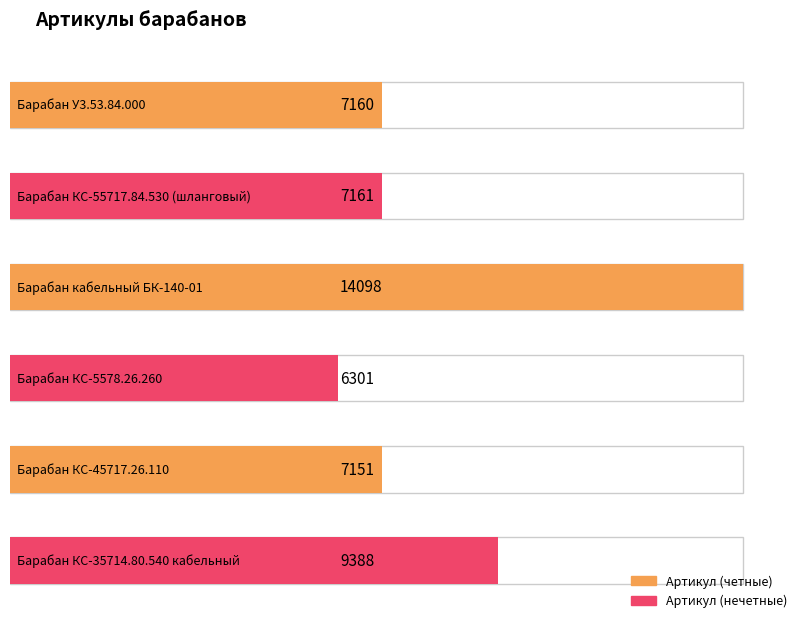

What is the change in value from Барабан КС-55717.84.530 (шланговый) to Барабан КС-5578.26.260?

-860